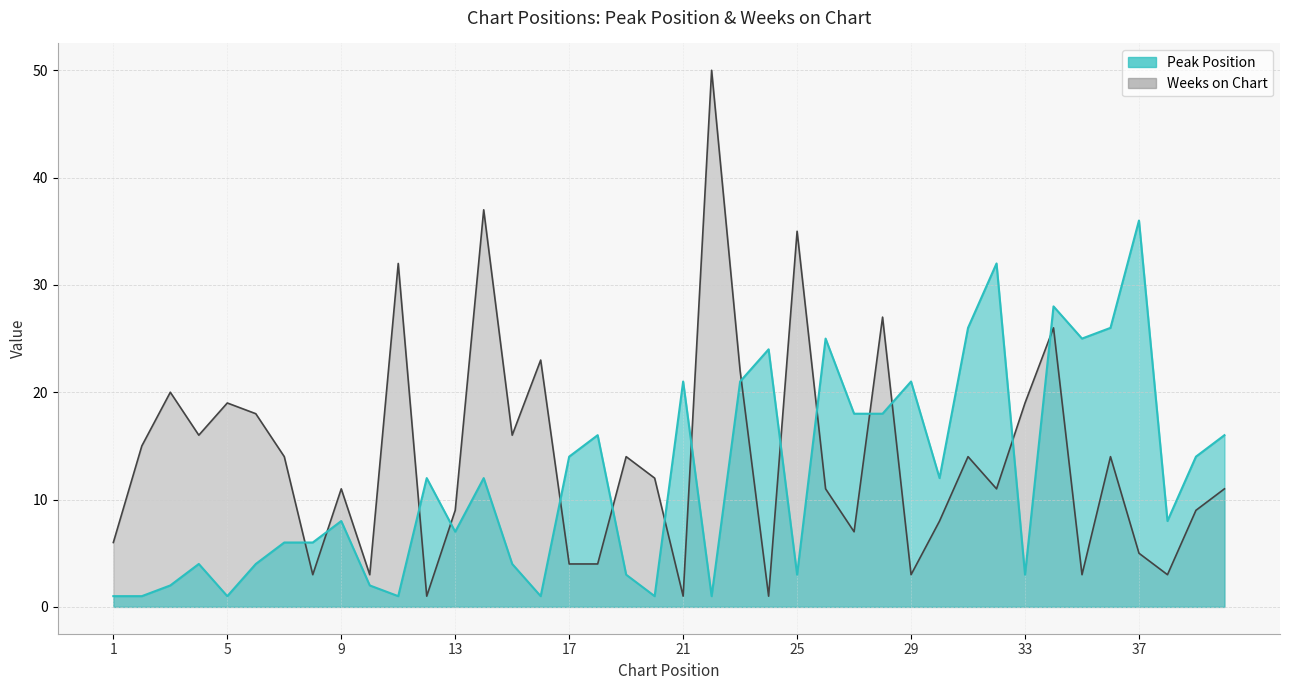

Is it true that Peak Position equals 25 at 26?

True